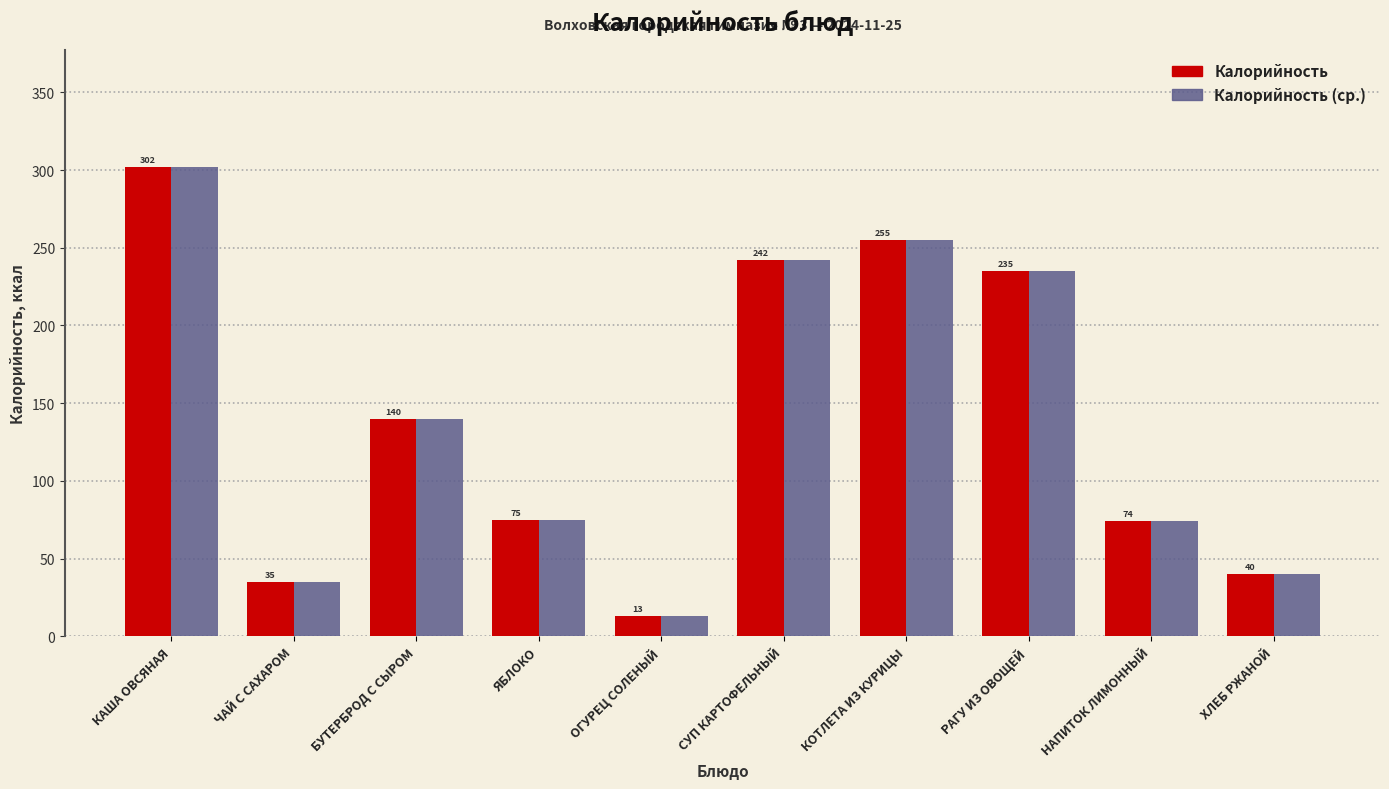

Reading right to left, extract all data points from this chart.

Калорийность: 40	74	235	255	242	13	75	140	35	302
Калорийность (ср.): 40	74	235	255	242	13	75	140	35	302